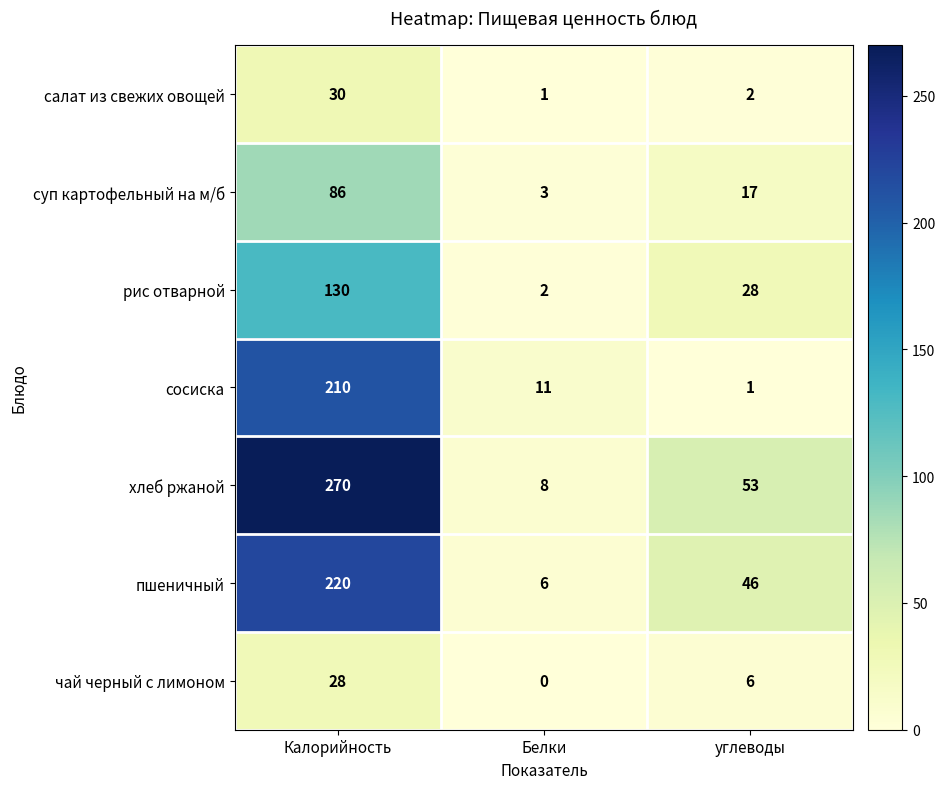

Reading left to right, list all the values displayed in this chart.

салат из свежих овощей: 30	1	2
суп картофельный на м/б: 86	3	17
рис отварной: 130	2	28
сосиска: 210	11	1
хлеб ржаной: 270	8	53
пшеничный: 220	6	46
чай черный с лимоном: 28	0	6